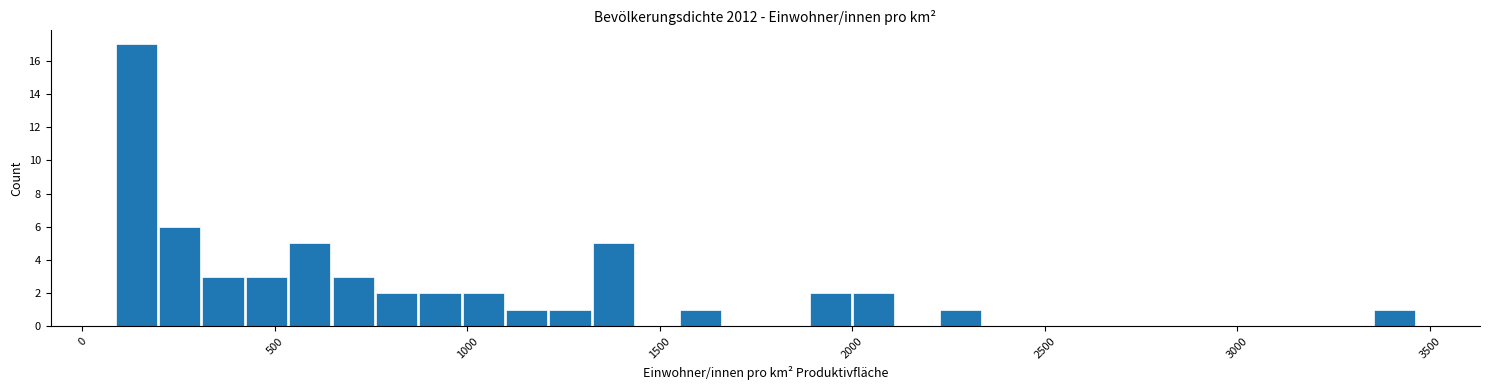

Read against the x-axis, roughly where is the centre of the tallest bar?

150